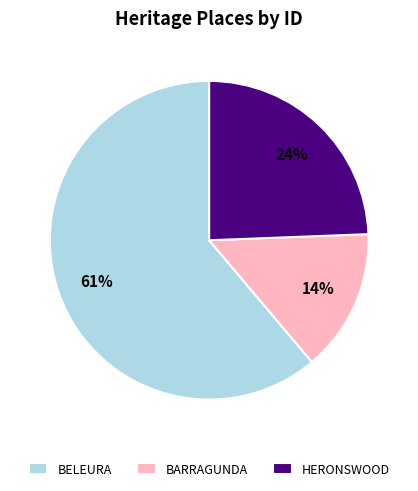

What percentage is the BARRAGUNDA slice, to the nearest percent?

14%